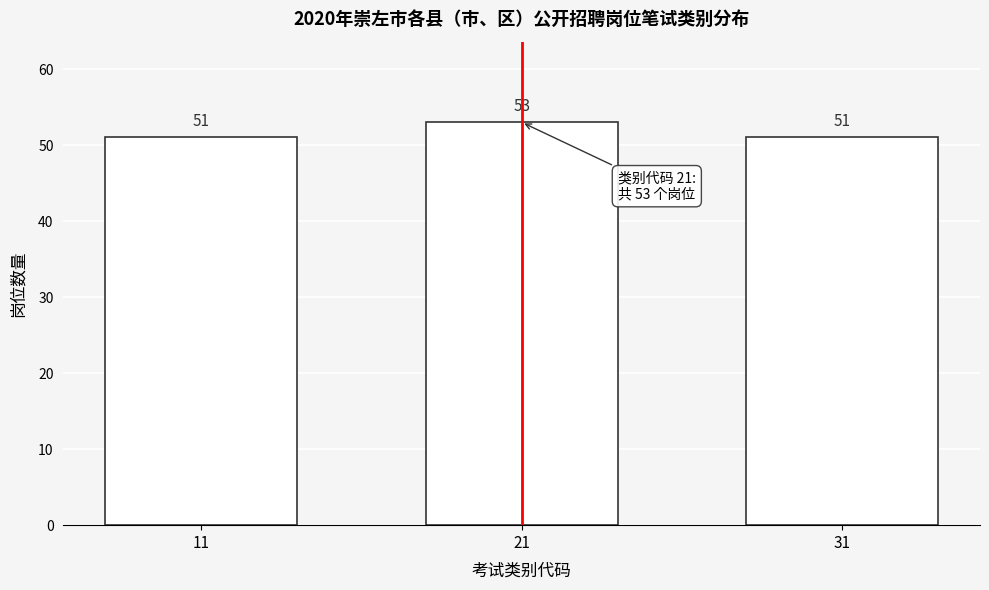

Reading right to left, transcribe all the data shown in this chart.

31=51	21=53	11=51